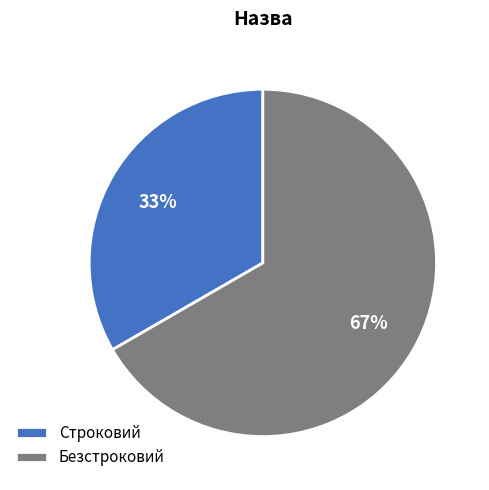

True or false: Безстроковий accounts for 67% of the total.

True